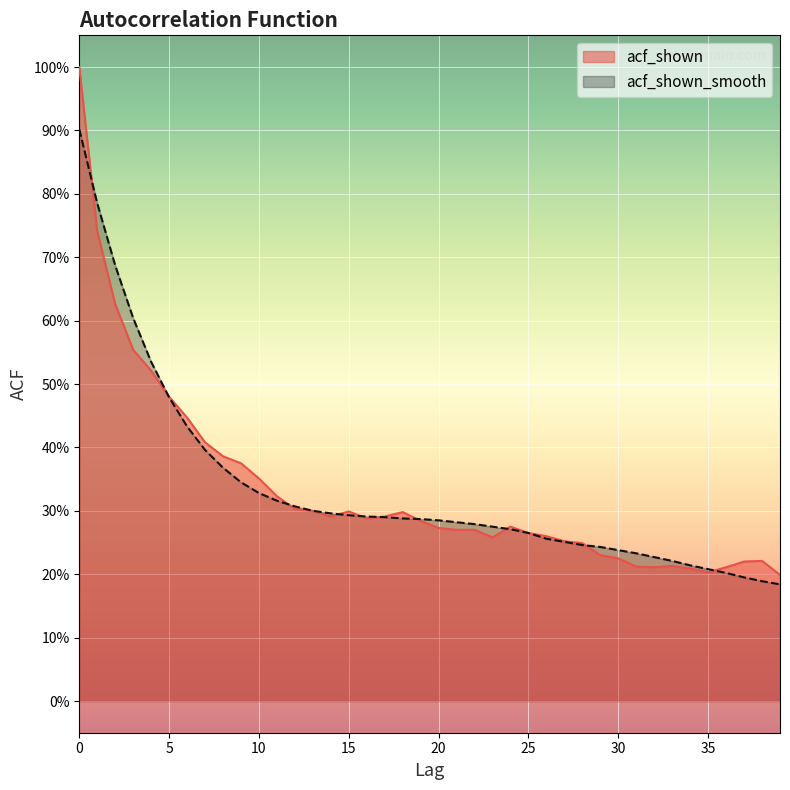

Reading left to right, transcribe all the data shown in this chart.

acf_shown: 1.0	0.7	0.6	0.6	0.5	0.5	0.4	0.4	0.4	0.4	0.4	0.3	0.3	0.3	0.3	0.3	0.3	0.3	0.3	0.3	0.3	0.3	0.3	0.3	0.3	0.3	0.3	0.3	0.2	0.2	0.2	0.2	0.2	0.2	0.2	0.2	0.2	0.2	0.2	0.2
acf_shown_smooth: 0.9	0.8	0.7	0.6	0.5	0.5	0.4	0.4	0.4	0.3	0.3	0.3	0.3	0.3	0.3	0.3	0.3	0.3	0.3	0.3	0.3	0.3	0.3	0.3	0.3	0.3	0.3	0.3	0.2	0.2	0.2	0.2	0.2	0.2	0.2	0.2	0.2	0.2	0.2	0.2